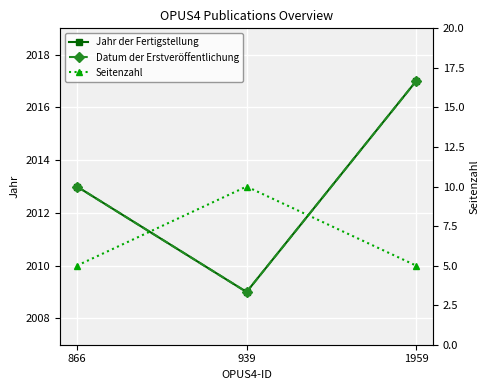

Which category has the lowest value across all series?

866